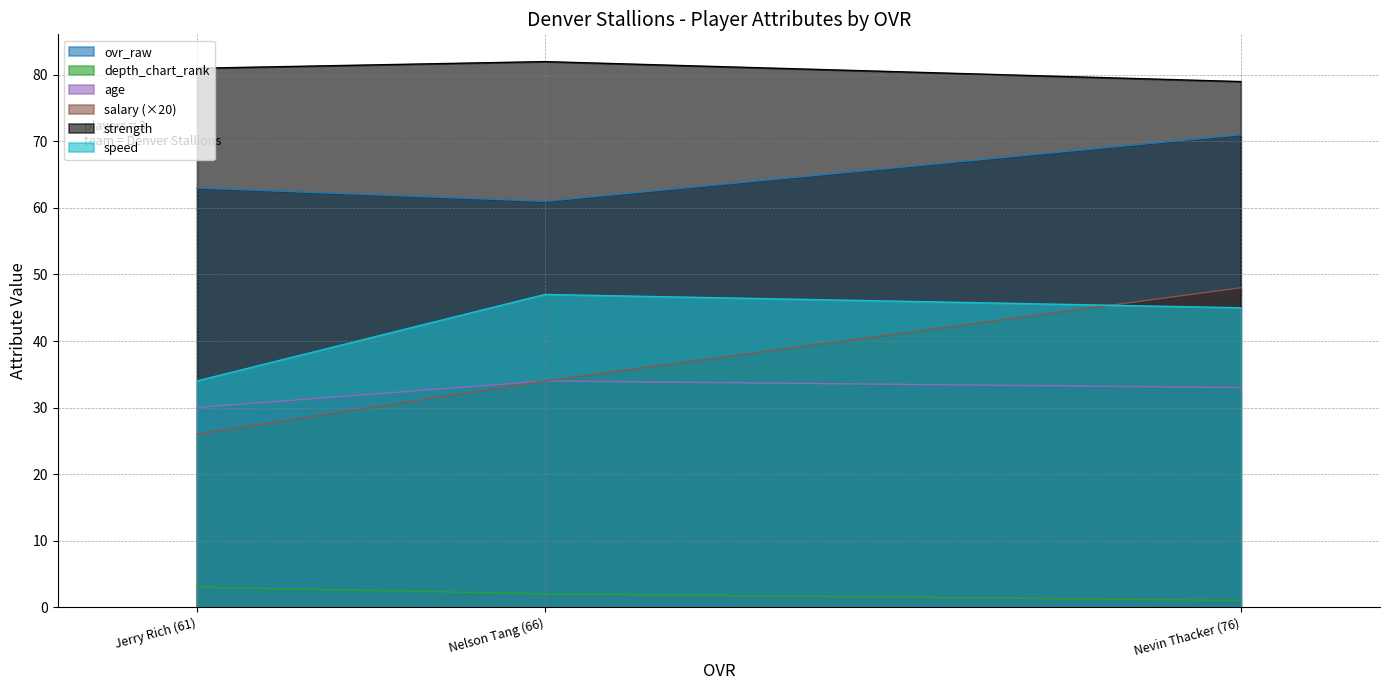

What position from the right is Jerry Rich (61)?

3